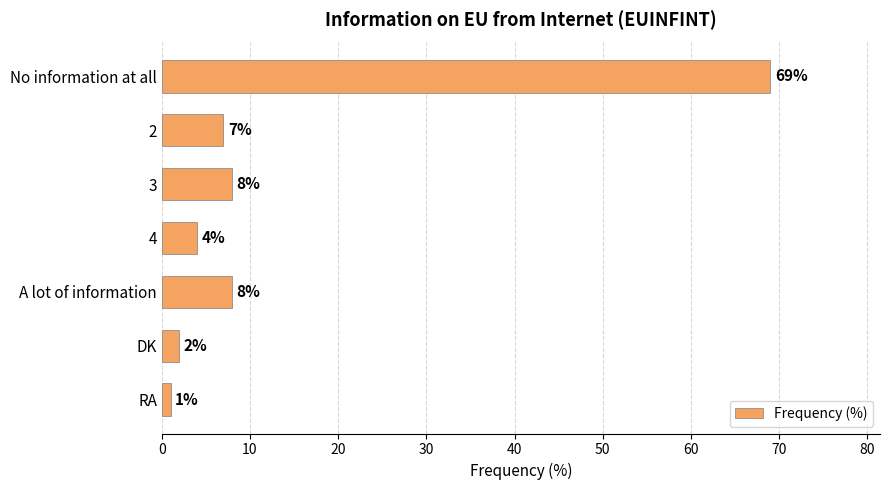

What is the difference between the maximum and minimum values?

68